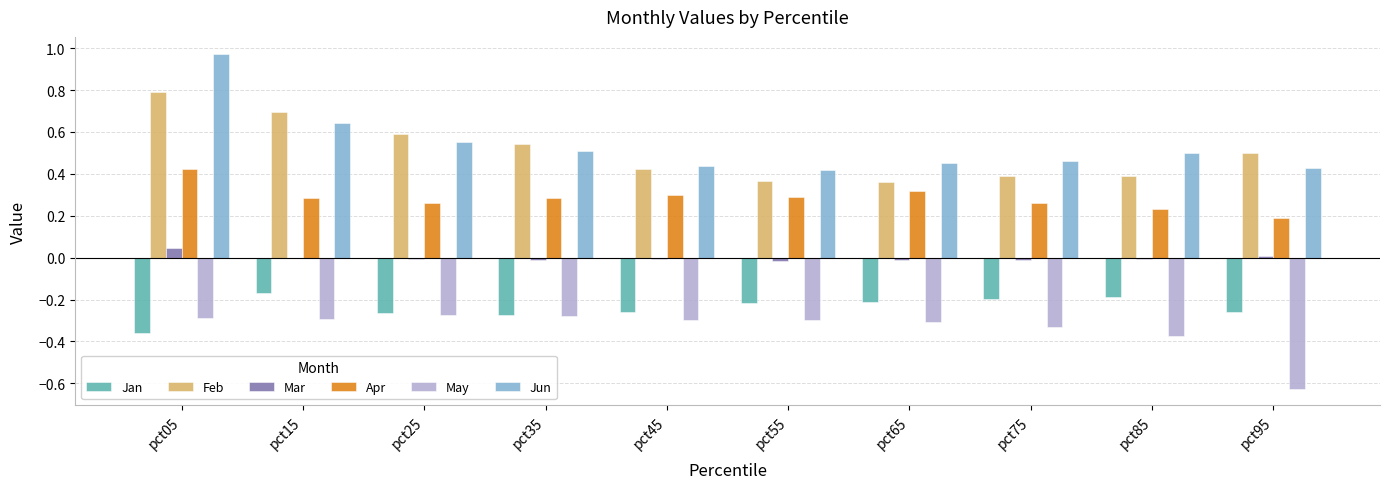

Between pct25 and pct55, which series saw the biggest shift?

Feb